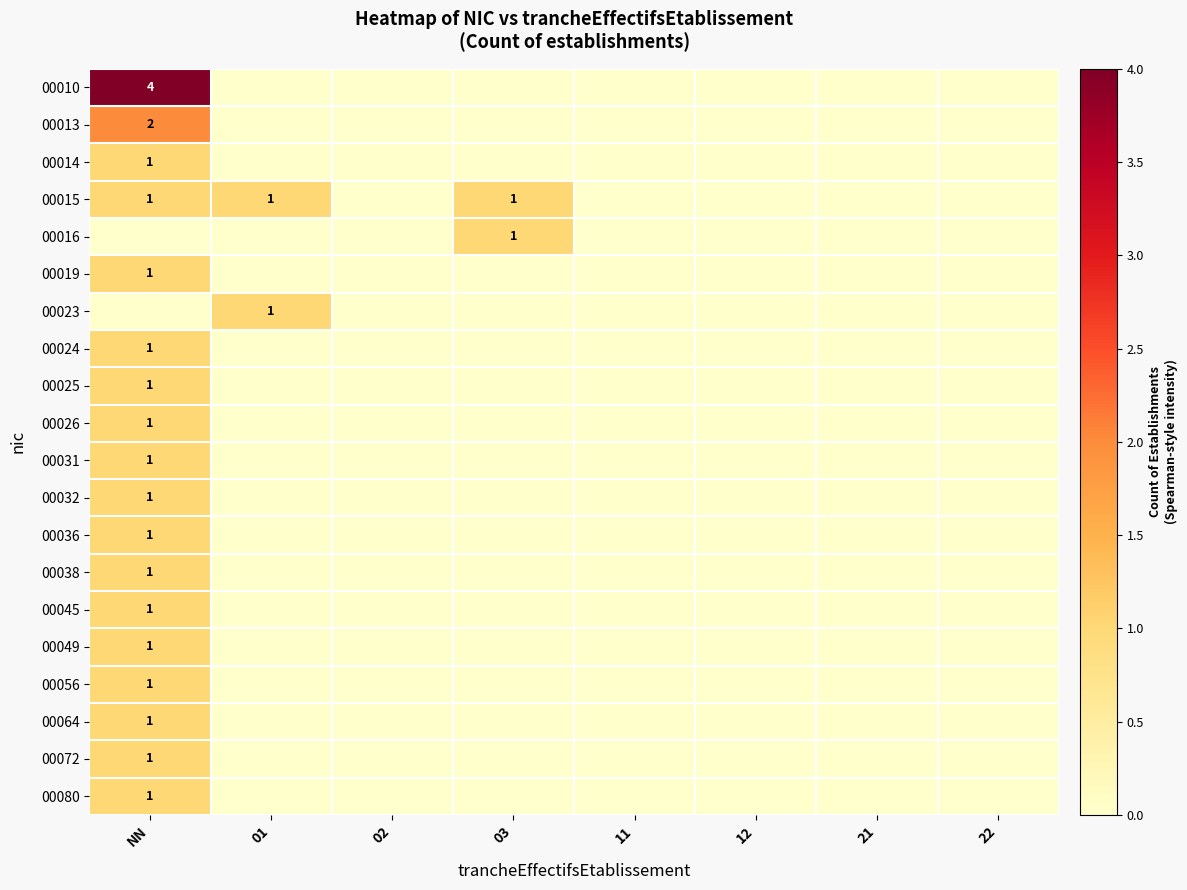

The 00032 series shows 1 at NN. True or false?

True